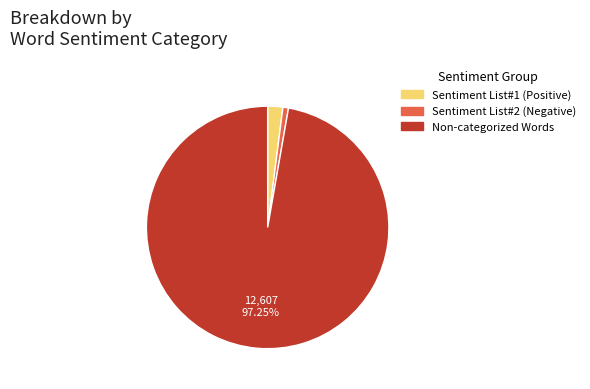

Which has a higher value, Sentiment List#1 (Positive) or Sentiment List#2 (Negative)?

Sentiment List#1 (Positive)